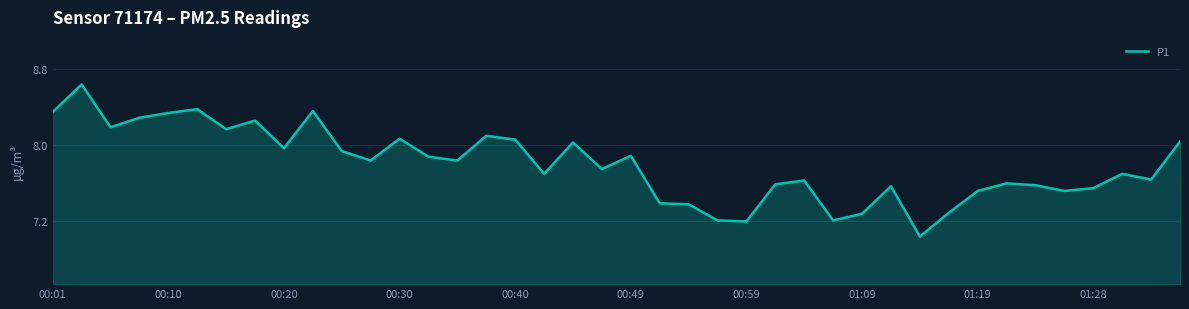

What is the difference between the maximum and minimum values?

1.6